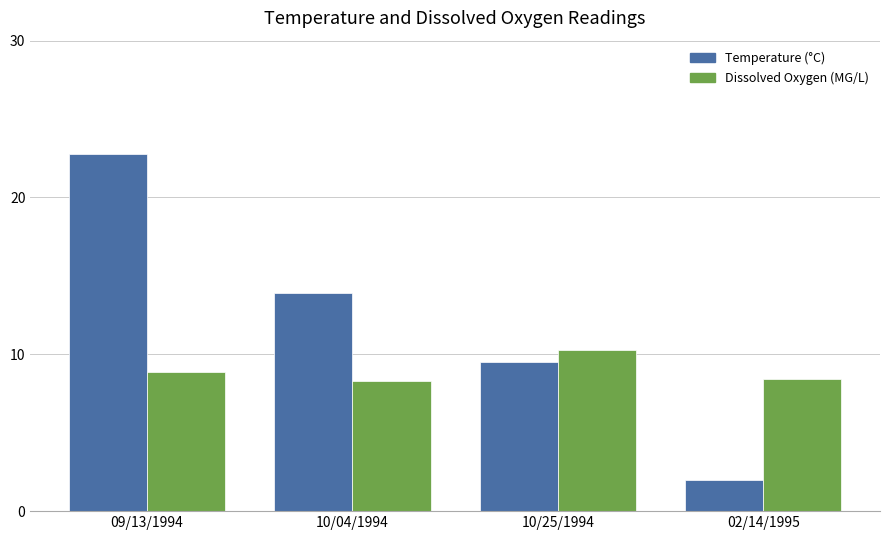

At which label is Temperature (°C) closest to 12?

10/04/1994